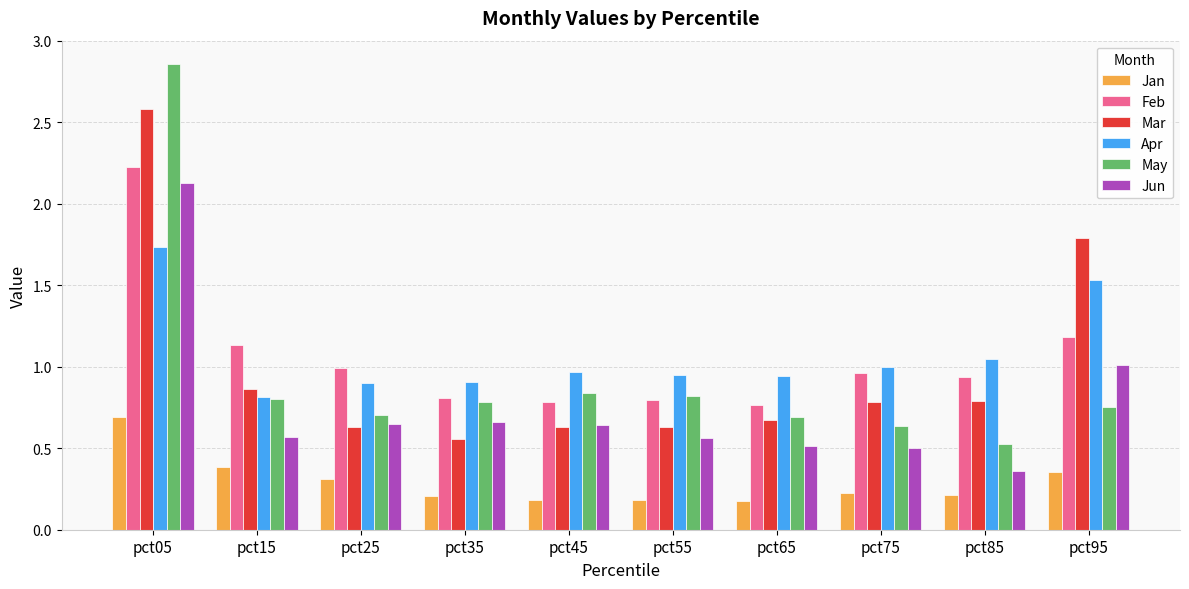

At which label does Apr reach its minimum?

pct15